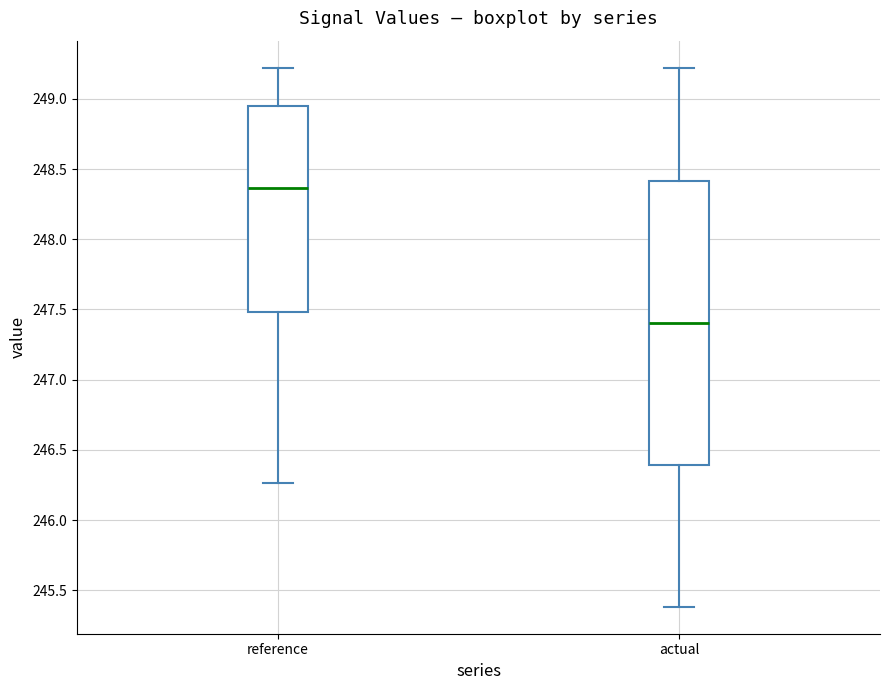

Which box has the lowest median line?

actual